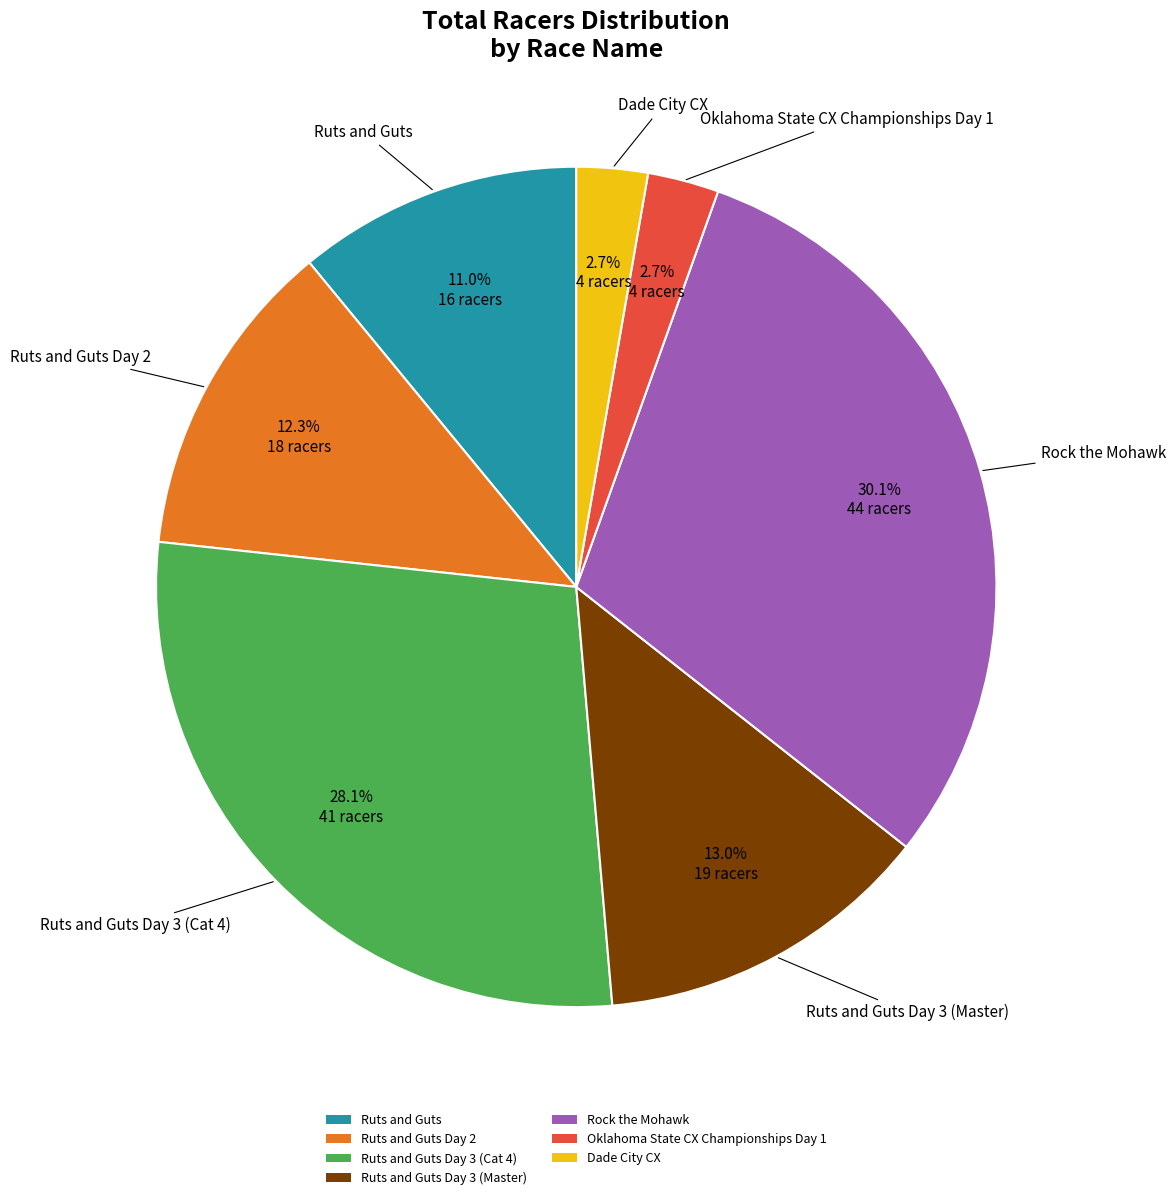

Is there any slice that represents more than half of the pie?

No